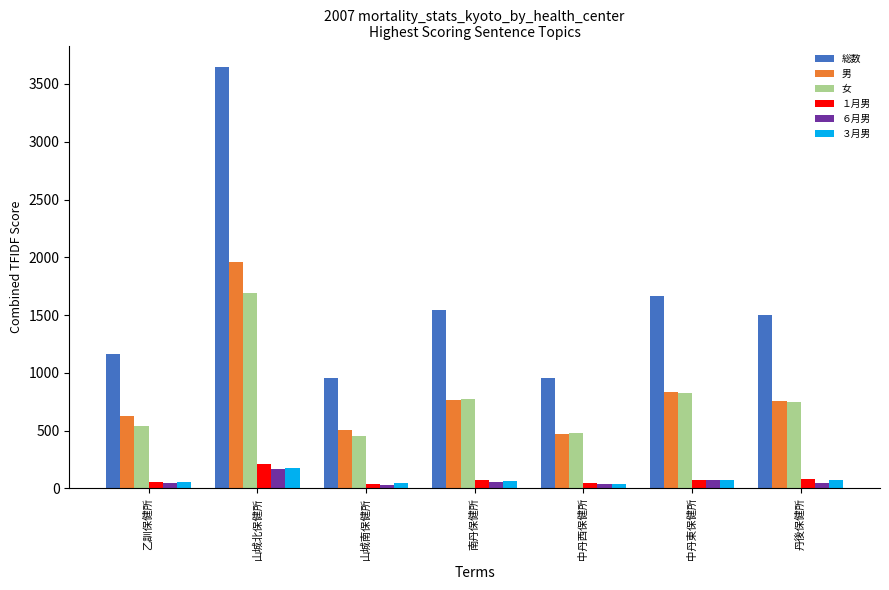

What is the spread (max minus min) of values at 中丹東保健所?

1595